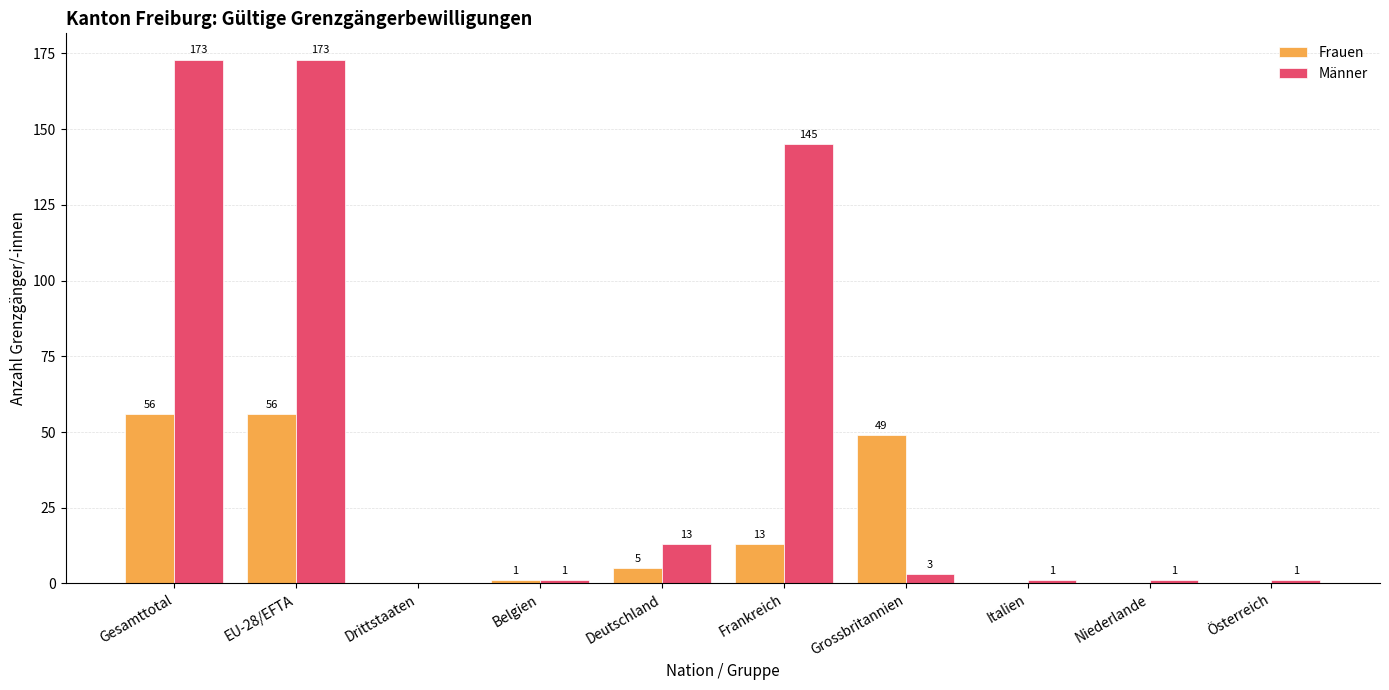

What is the total value across all series at Deutschland?

18